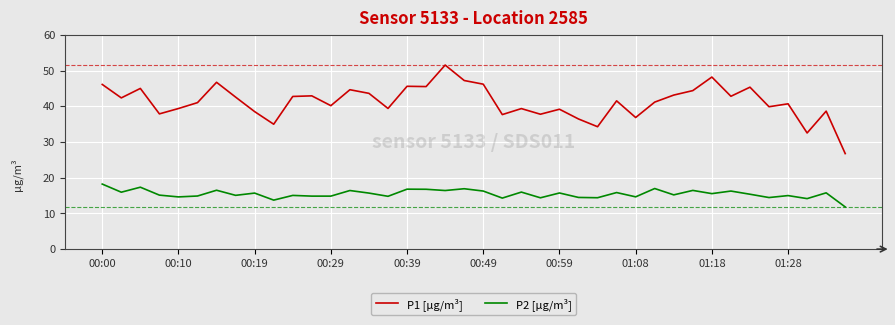

True or false: P2 [µg/m³] and P1 [µg/m³] cross at least once.

False